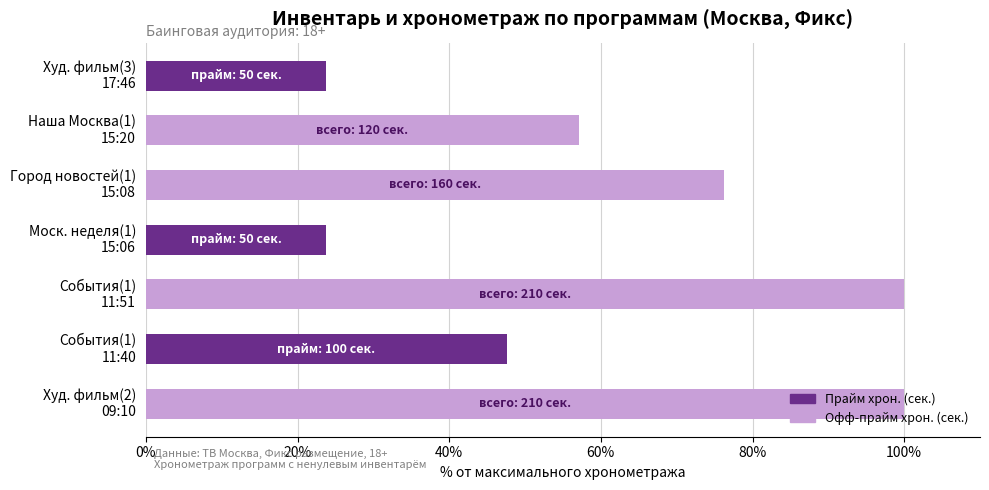

What is the sum of all Прайм хрон. (сек.) values?

95.2